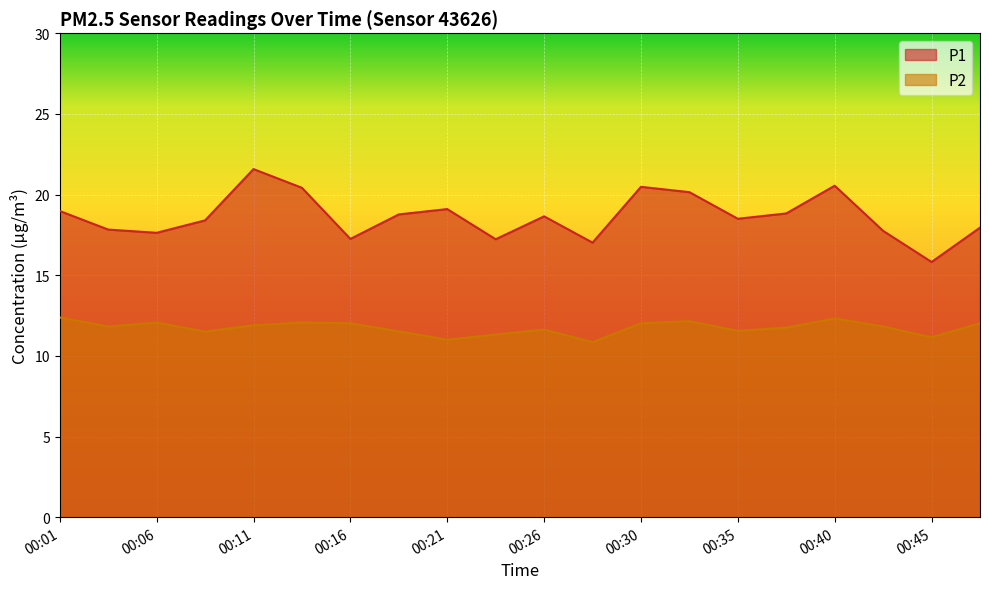

The P2 series shows 19.0 at 00:21. True or false?

False